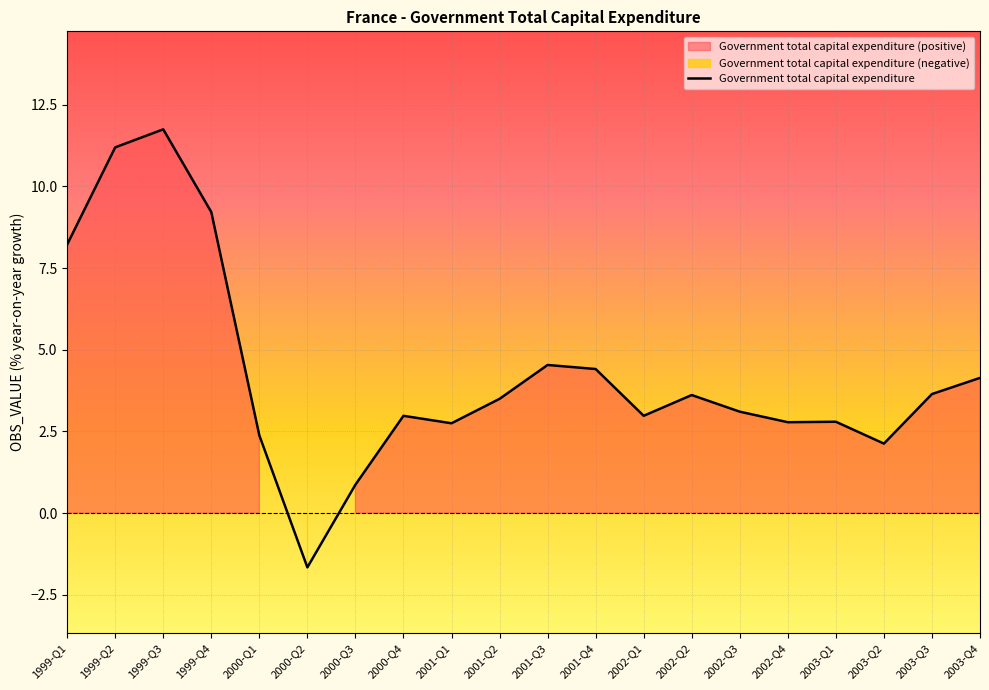

Reading left to right, what are all the values shown in this chart?

1999-Q1=8.2	1999-Q2=11.2	1999-Q3=11.7	1999-Q4=9.2	2000-Q1=2.4	2000-Q2=-1.7	2000-Q3=0.9	2000-Q4=3.0	2001-Q1=2.7	2001-Q2=3.5	2001-Q3=4.5	2001-Q4=4.4	2002-Q1=3.0	2002-Q2=3.6	2002-Q3=3.1	2002-Q4=2.8	2003-Q1=2.8	2003-Q2=2.1	2003-Q3=3.6	2003-Q4=4.1